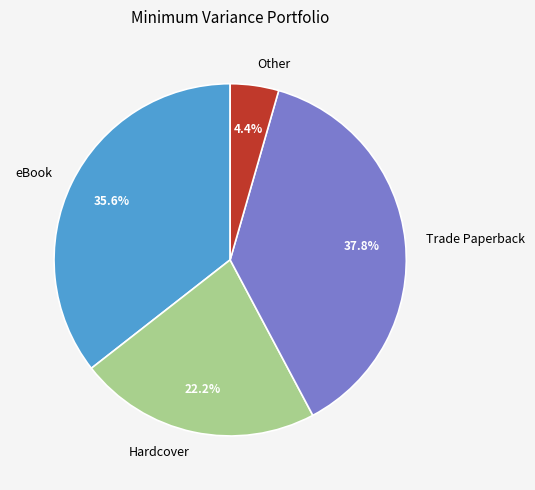

Which has a higher value, Hardcover or Trade Paperback?

Trade Paperback